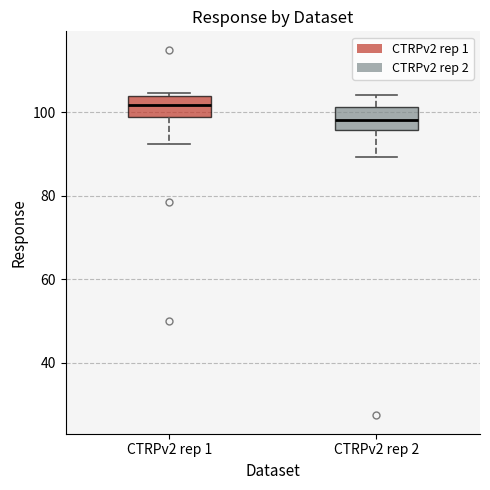

Where is the lower edge of the box for CTRPv2 rep 2 on the y-axis? The values are not printed on the chart, so give them approximately, as read against the axis.

96